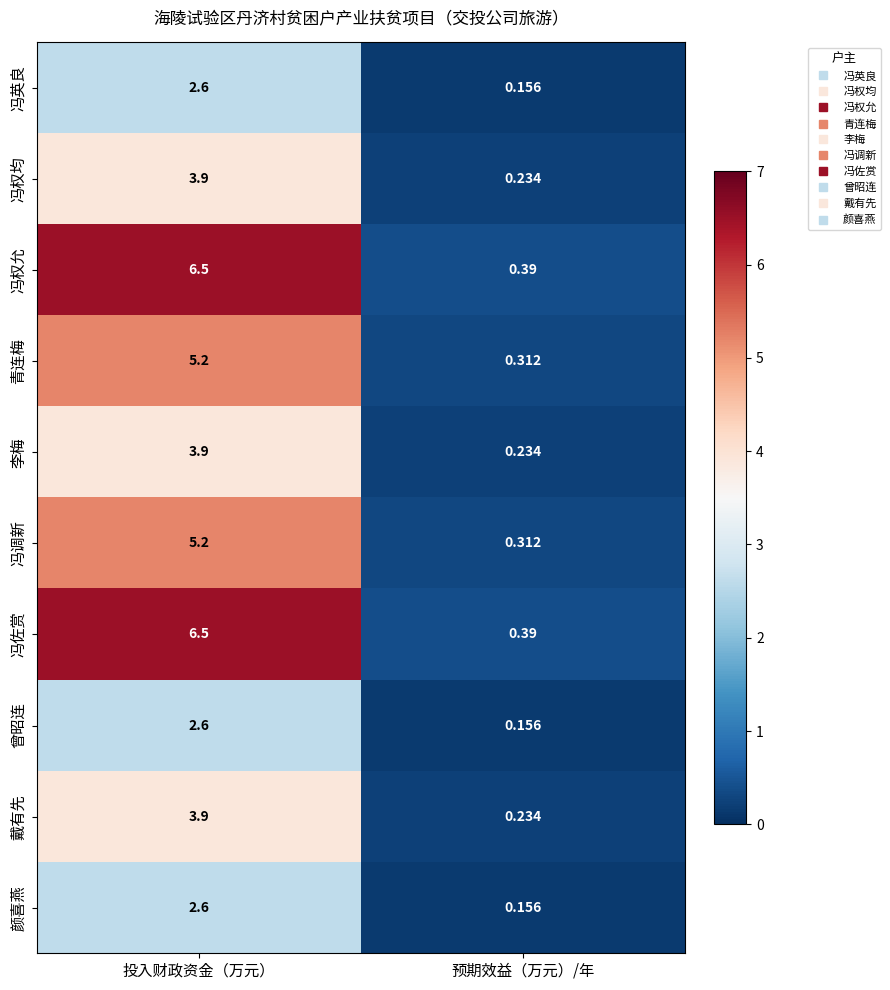

At which label is 冯权允 closest to 3?

预期效益（万元）/年